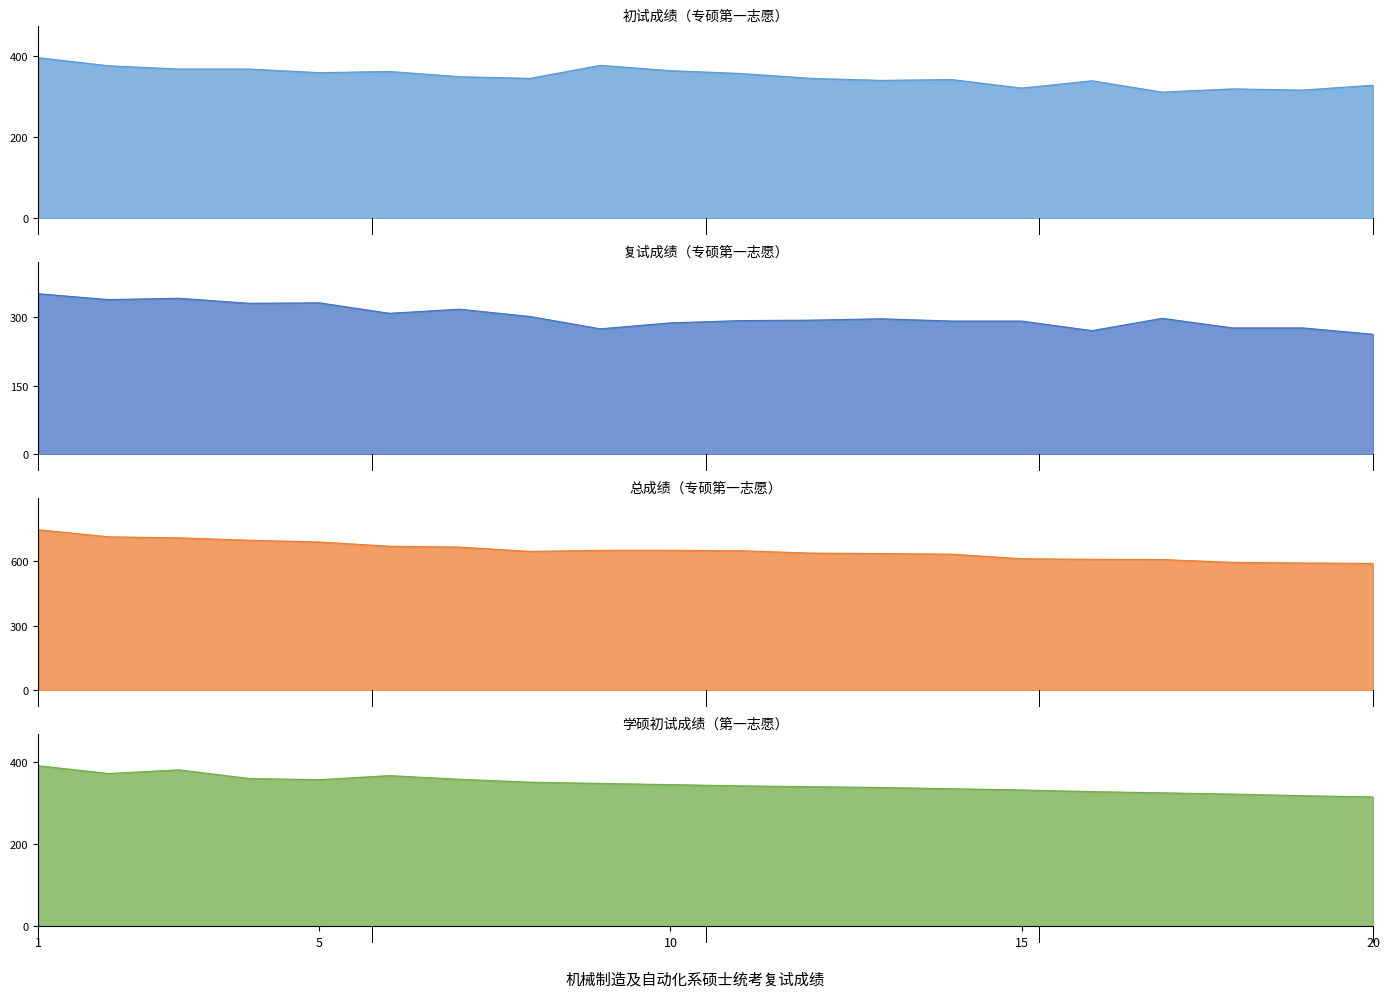

Which series has the largest range (max minus min)?

总成绩（专硕）